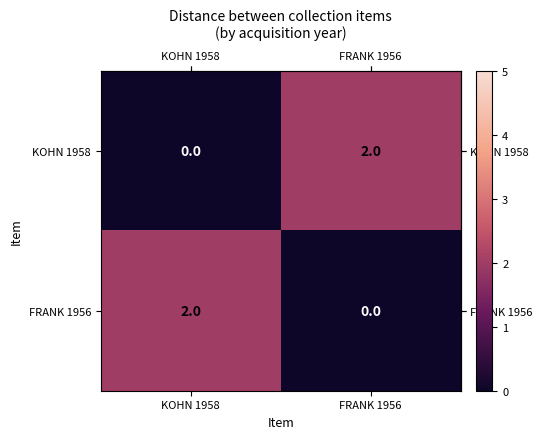

Reading left to right, what are all the values shown in this chart?

KOHN 1958: 0	2
FRANK 1956: 2	0